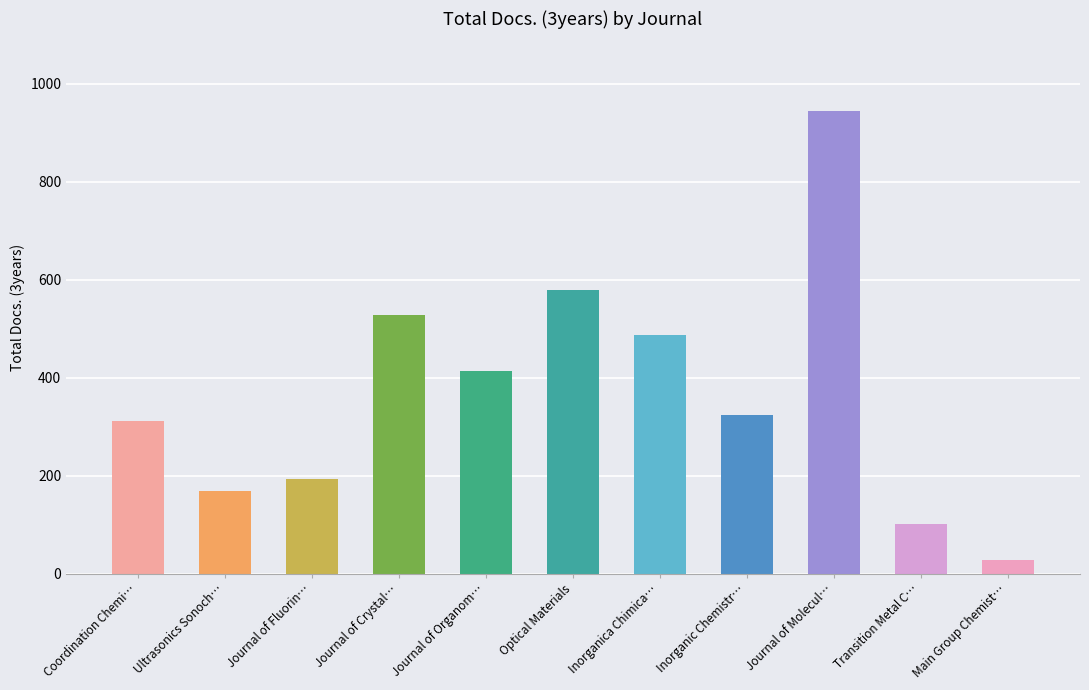

Reading left to right, extract all data points from this chart.

Coordination Chemi…=312	Ultrasonics Sonoch…=170	Journal of Fluorin…=193	Journal of Crystal…=528	Journal of Organom…=413	Optical Materials=579	Inorganica Chimica…=487	Inorganic Chemistr…=324	Journal of Molecul…=945	Transition Metal C…=102	Main Group Chemist…=28